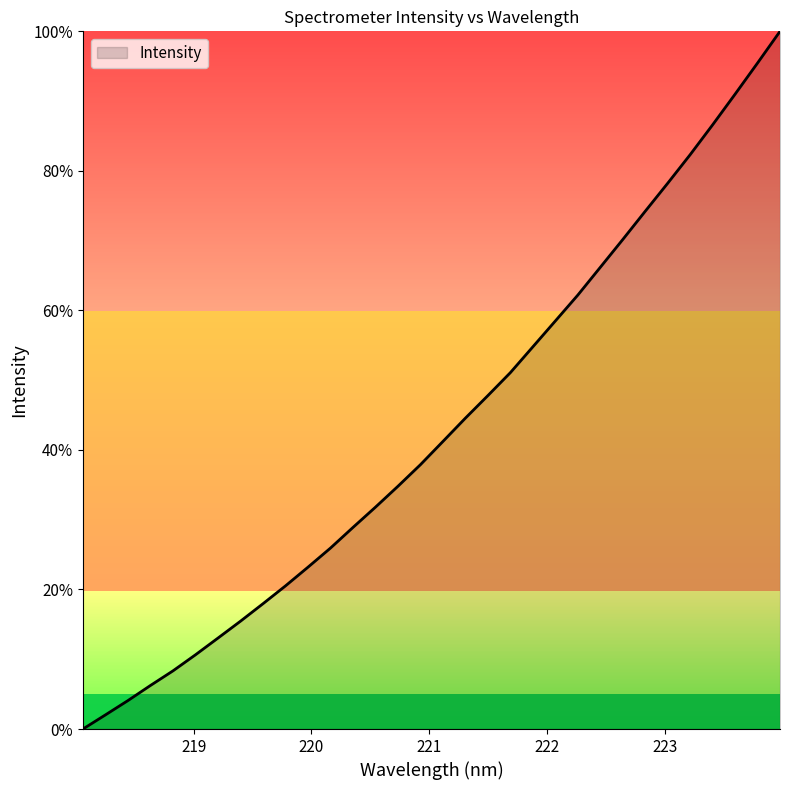

How many lines are shown in the chart?

1